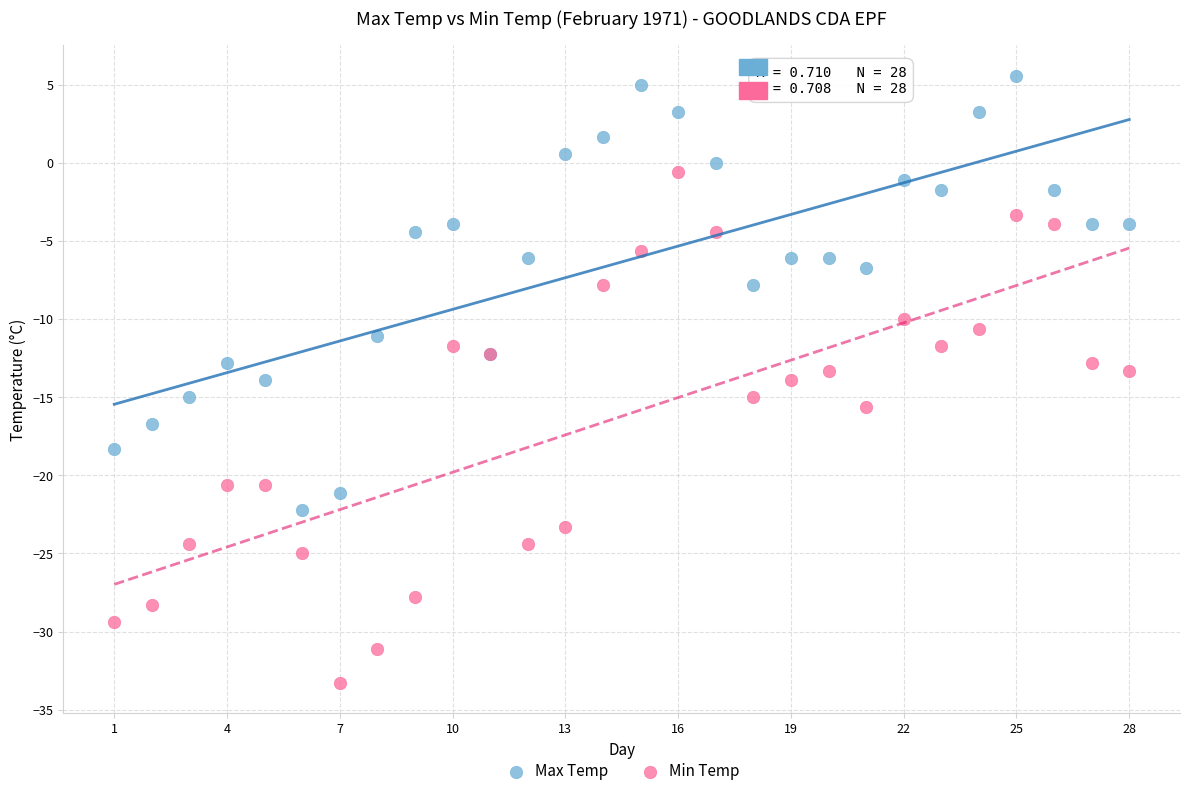

Which series contains the highest Y value?

Max Temp